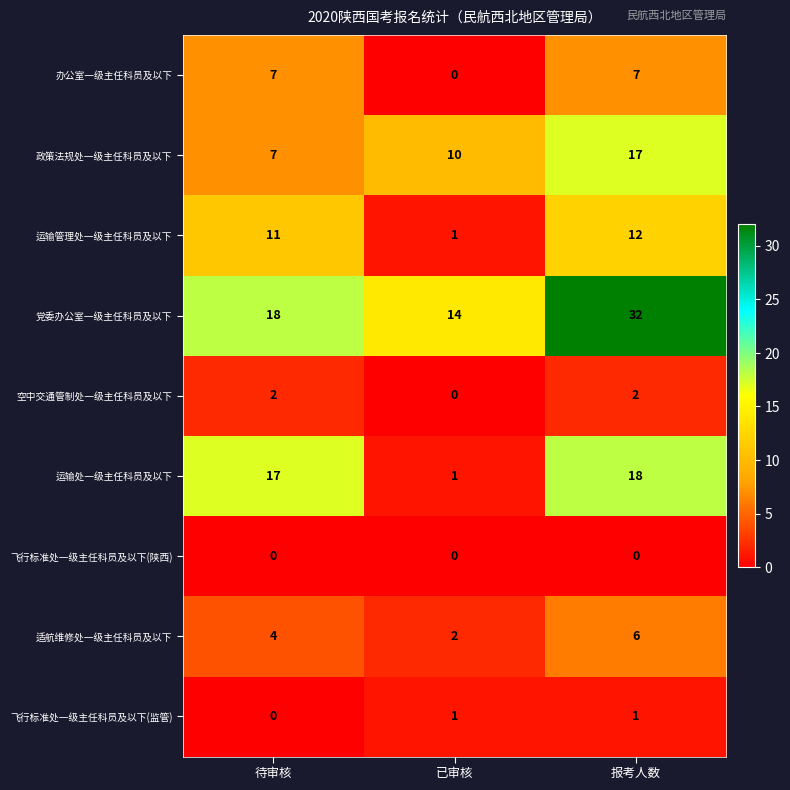

List the series in order of their peak value, highest first.

党委办公室一级主任科员及以下, 运输处一级主任科员及以下, 政策法规处一级主任科员及以下, 运输管理处一级主任科员及以下, 办公室一级主任科员及以下, 适航维修处一级主任科员及以下, 空中交通管制处一级主任科员及以下, 飞行标准处一级主任科员及以下(监管), 飞行标准处一级主任科员及以下(陕西)